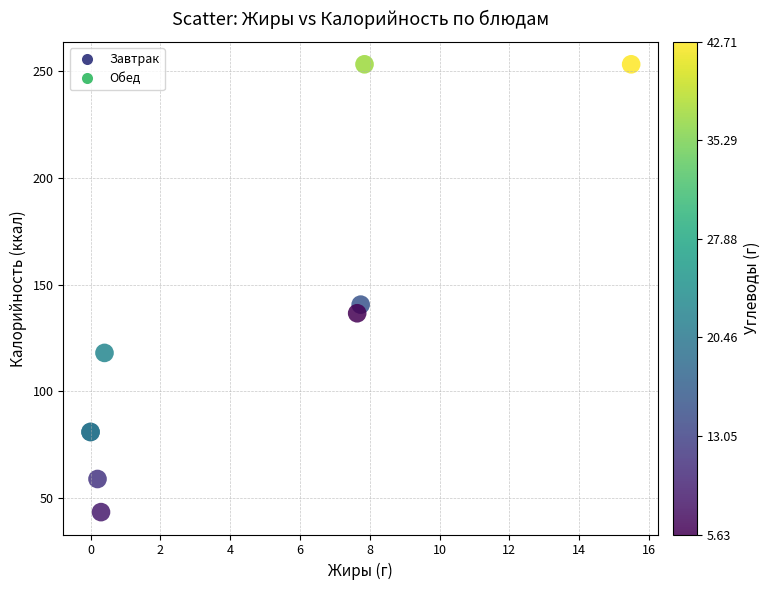

What Y value in the scatter plot is closest to 148?

140.6